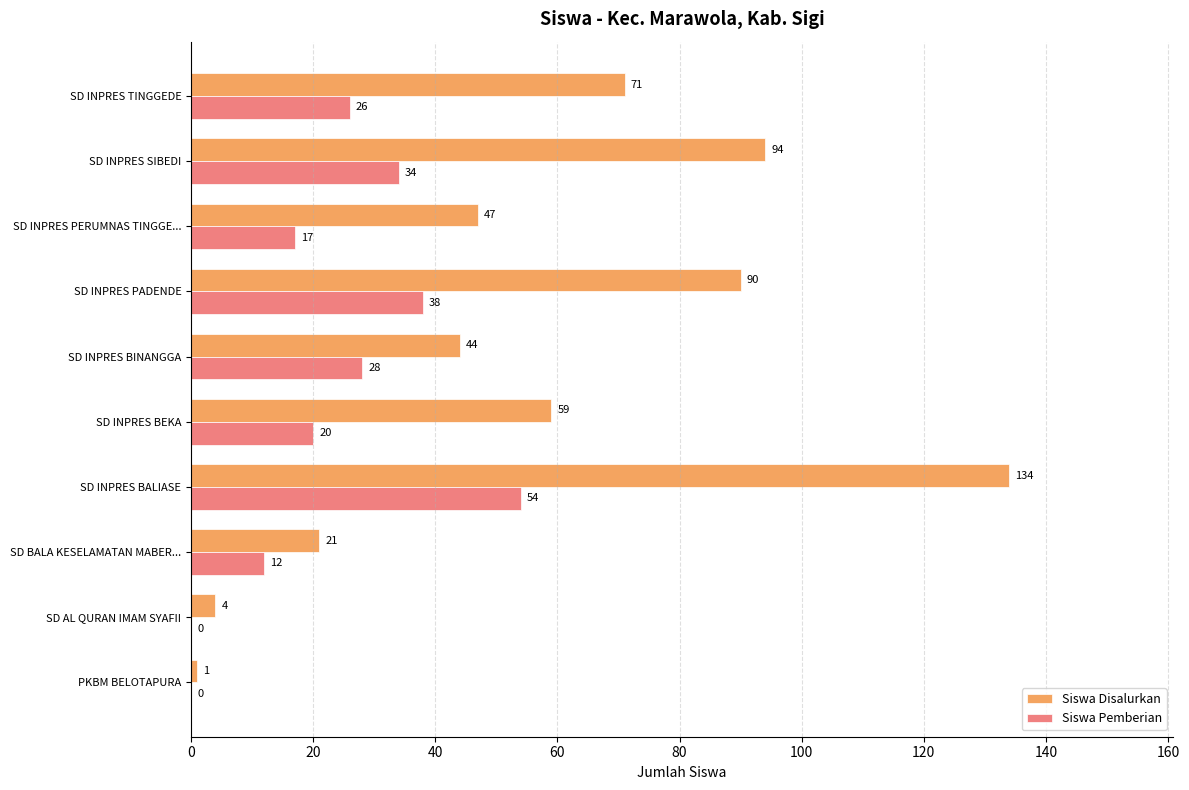

Is it true that Siswa Pemberian equals 18 at PKBM BELOTAPURA?

False